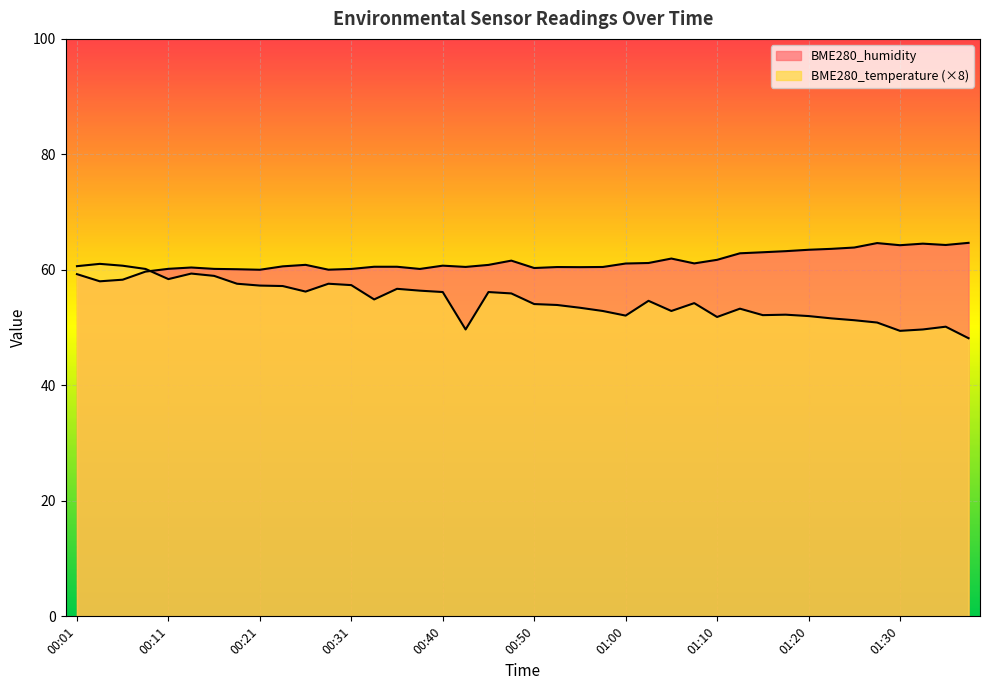

What is the value of the BME280_temperature point at the 38th from the left?

49.7